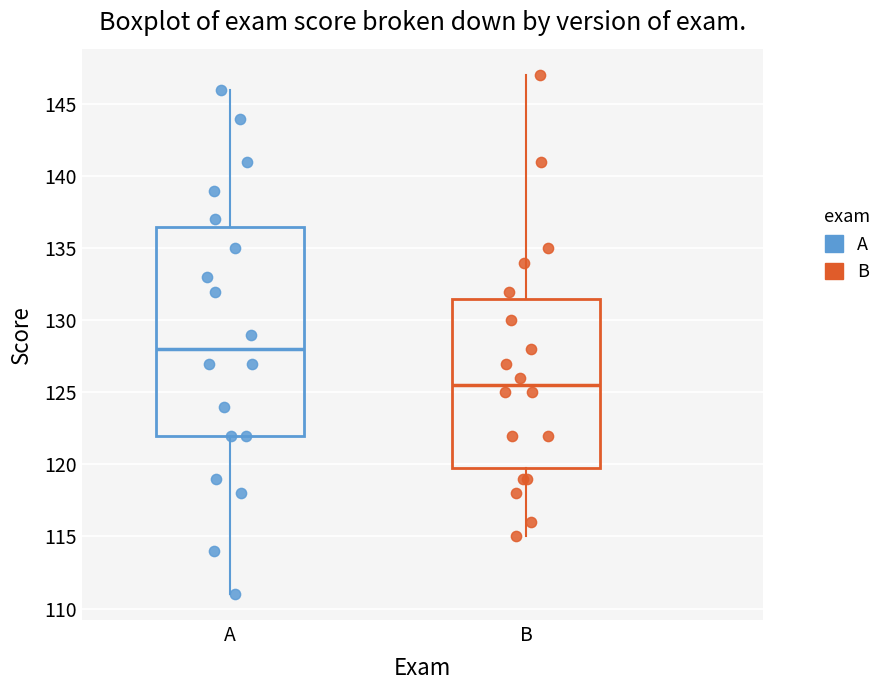

Which box is the tallest, from its lower edge to its upper edge?

A